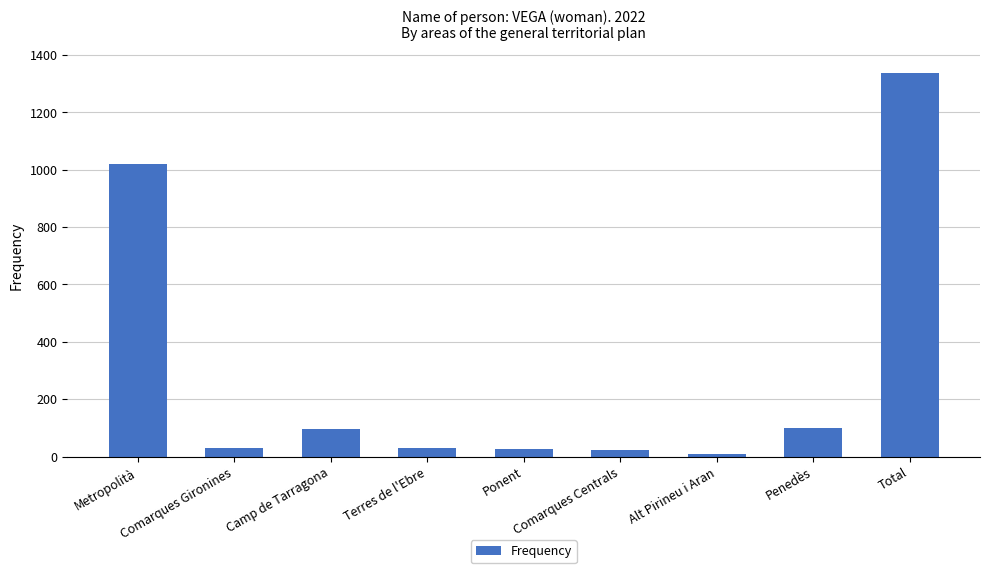

What is the greatest value displayed?

1335